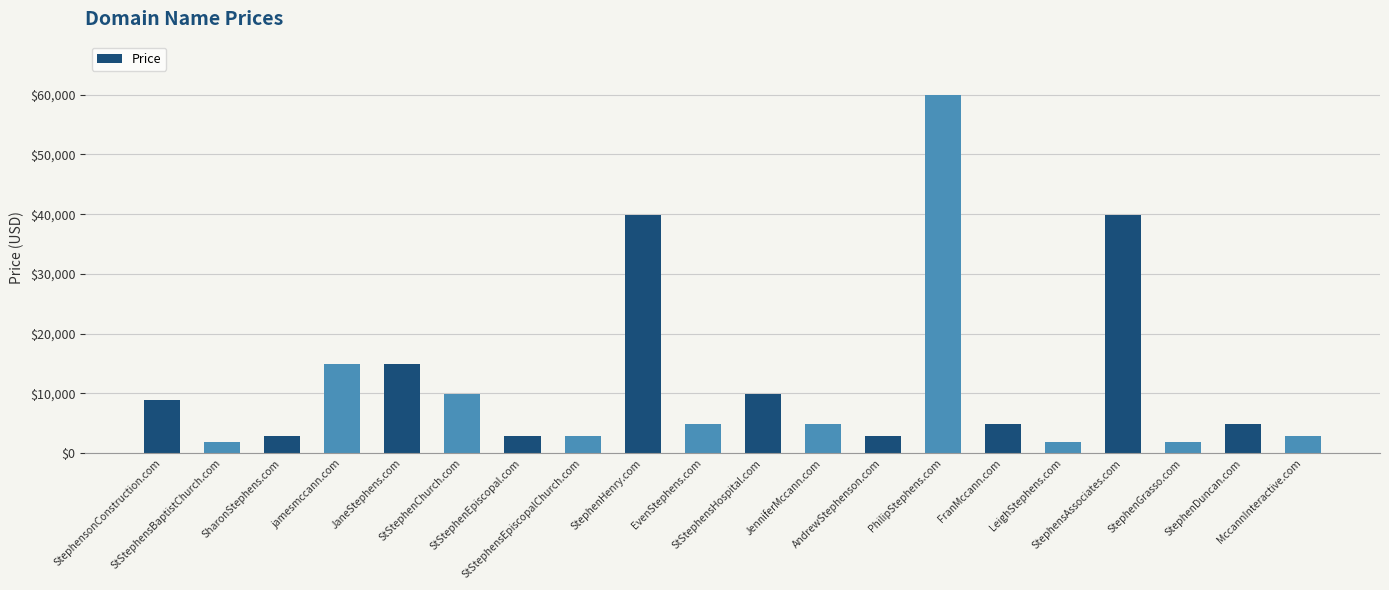

What is the difference between the maximum and second lowest values?

58000